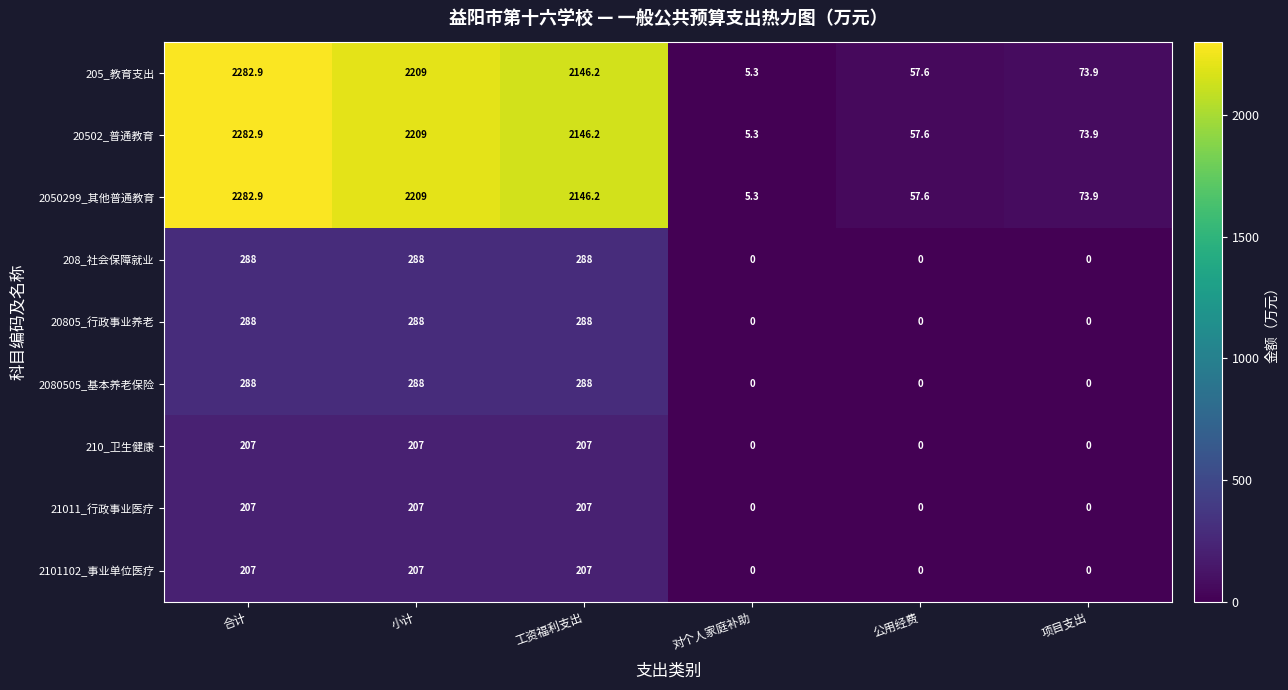

The value of 2080505_基本养老保险 at 工资福利支出 is 288.0. True or false?

True